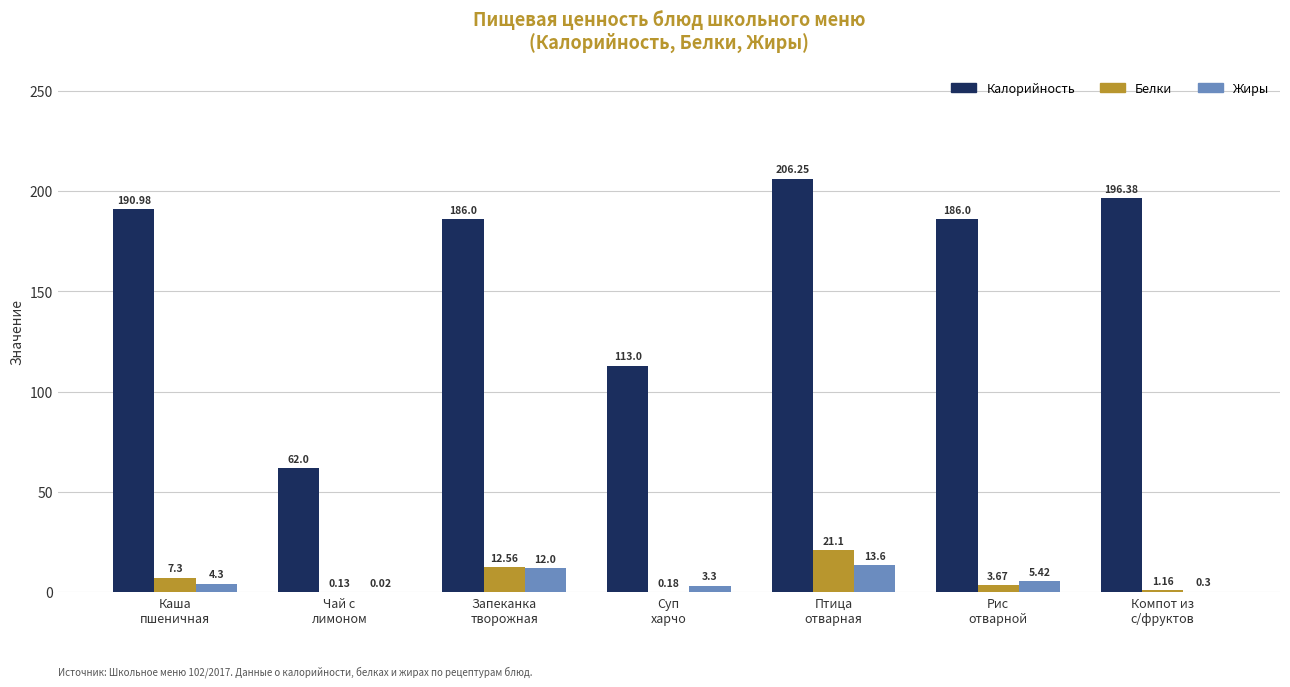

At which category is the sum across all series the highest?

Птица
отварная